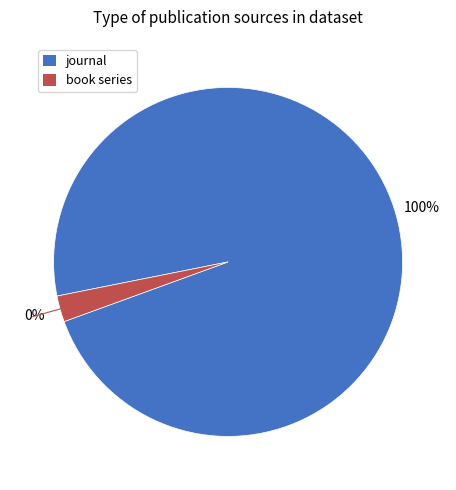

Does book series represent more than half of the total?

No